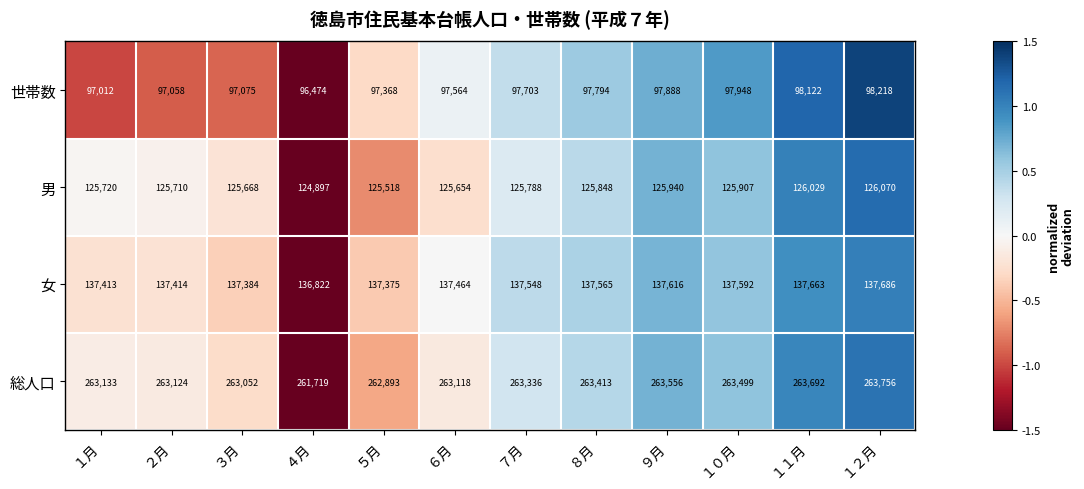

Which series has the largest total across all categories?

総人口